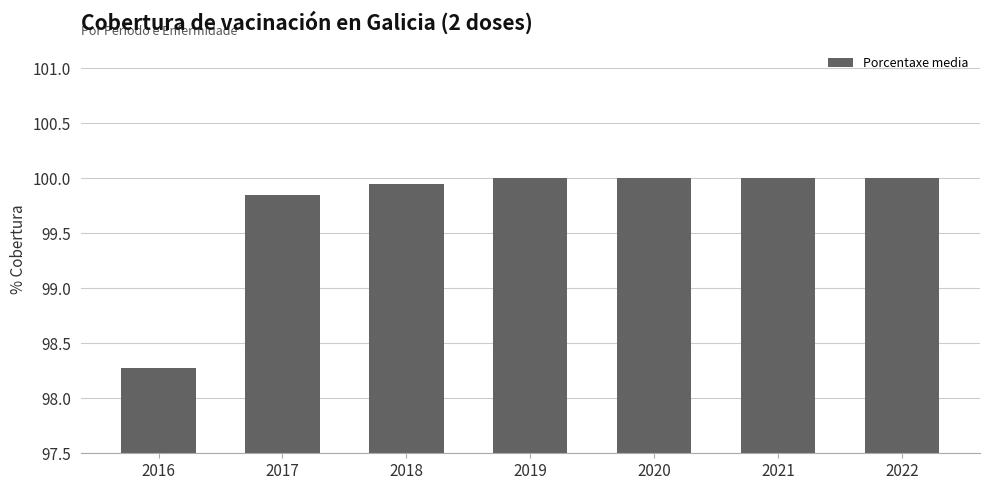

Where is the data nearest to the value 99?

2016